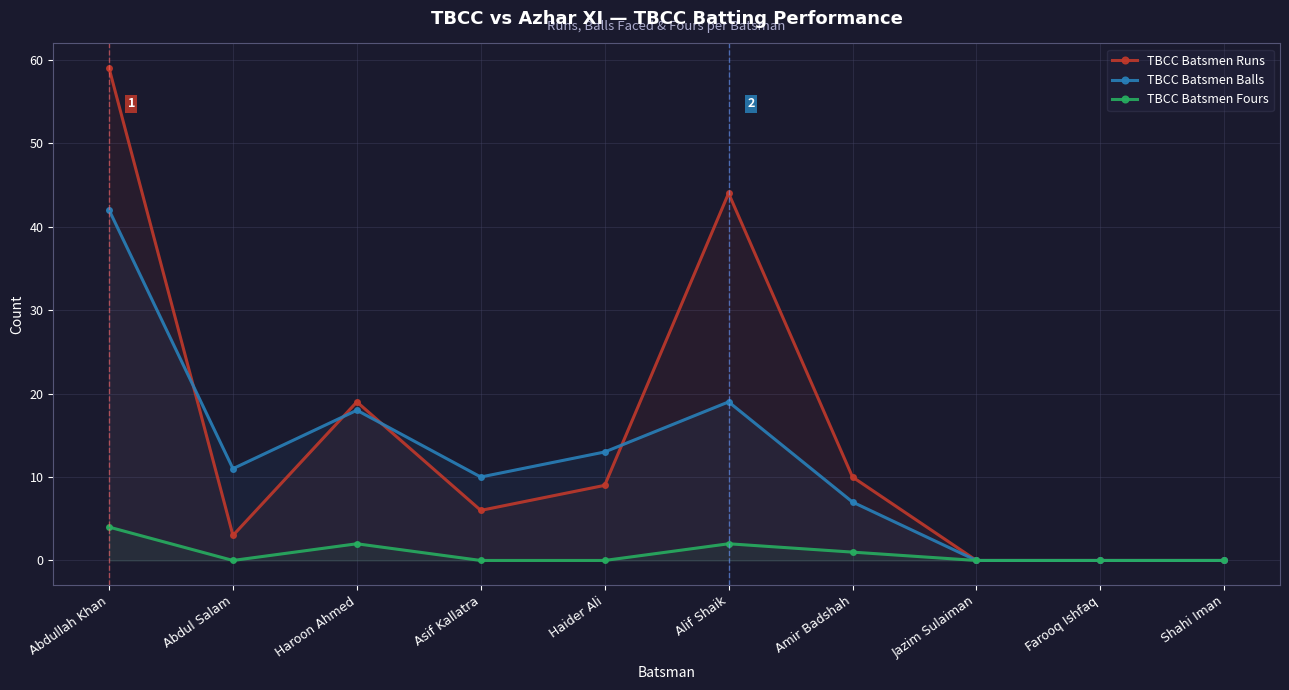

At which category does TBCC Batsmen Runs reach its first local peak?

Haroon Ahmed